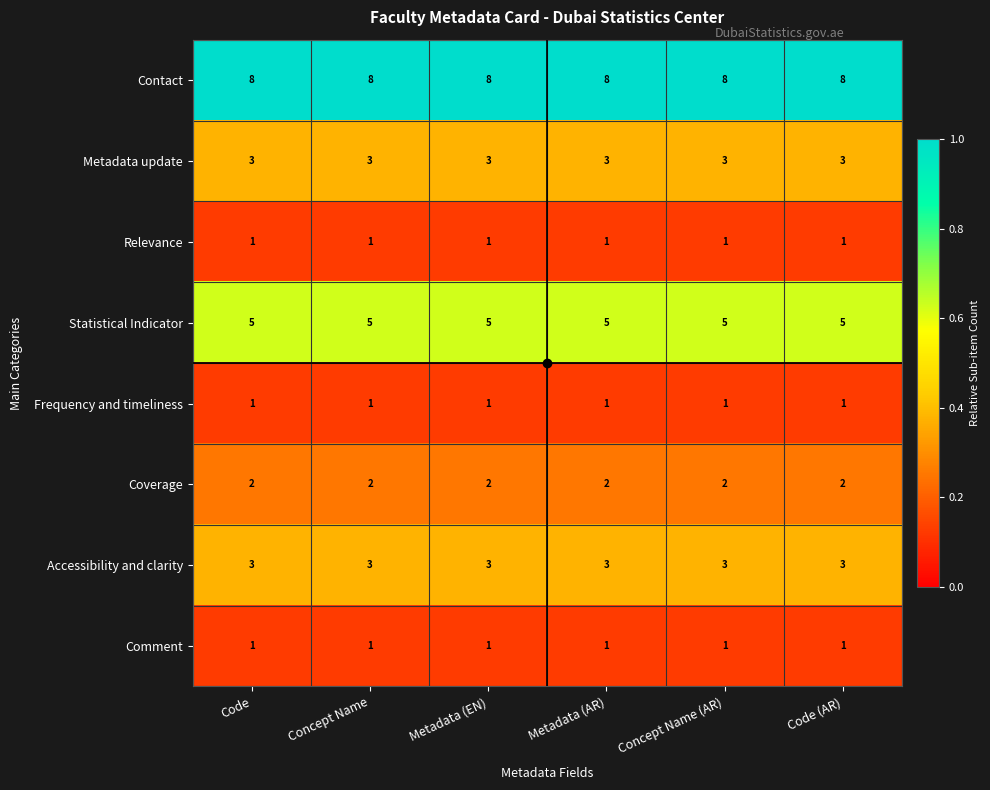

What value does the Accessibility and clarity series have at Concept Name?

3